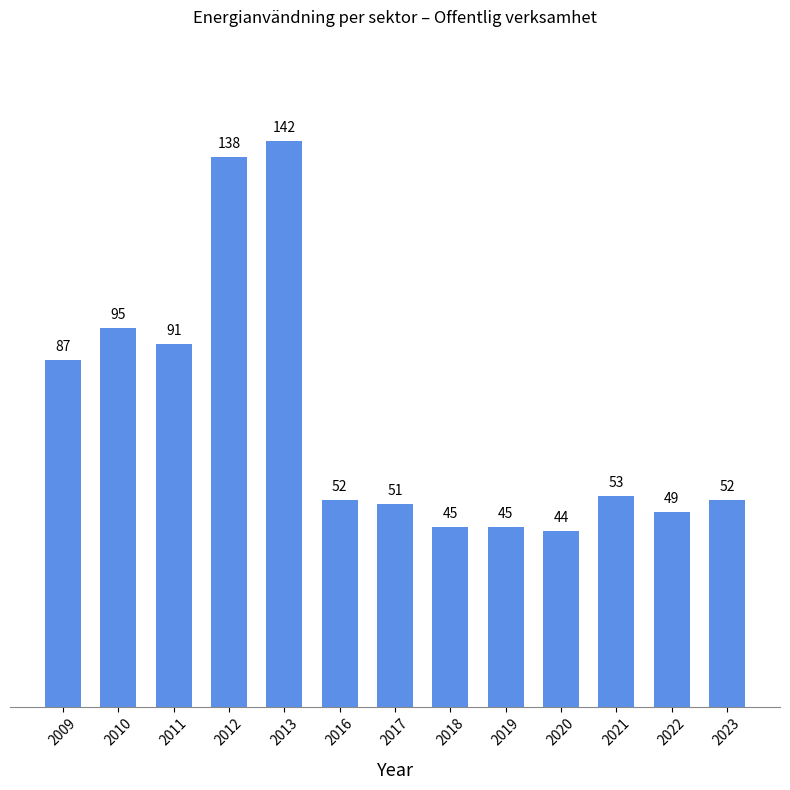

The chart shows a value of 24 at 2017. True or false?

False